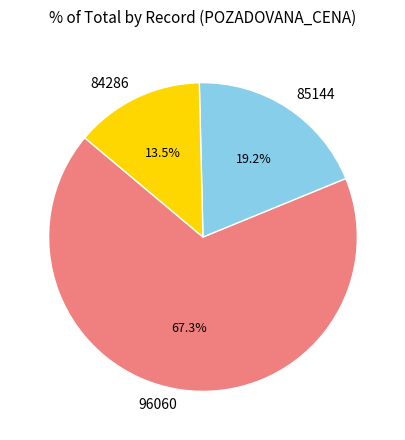

Does 96060 account for over 50% of the chart?

Yes